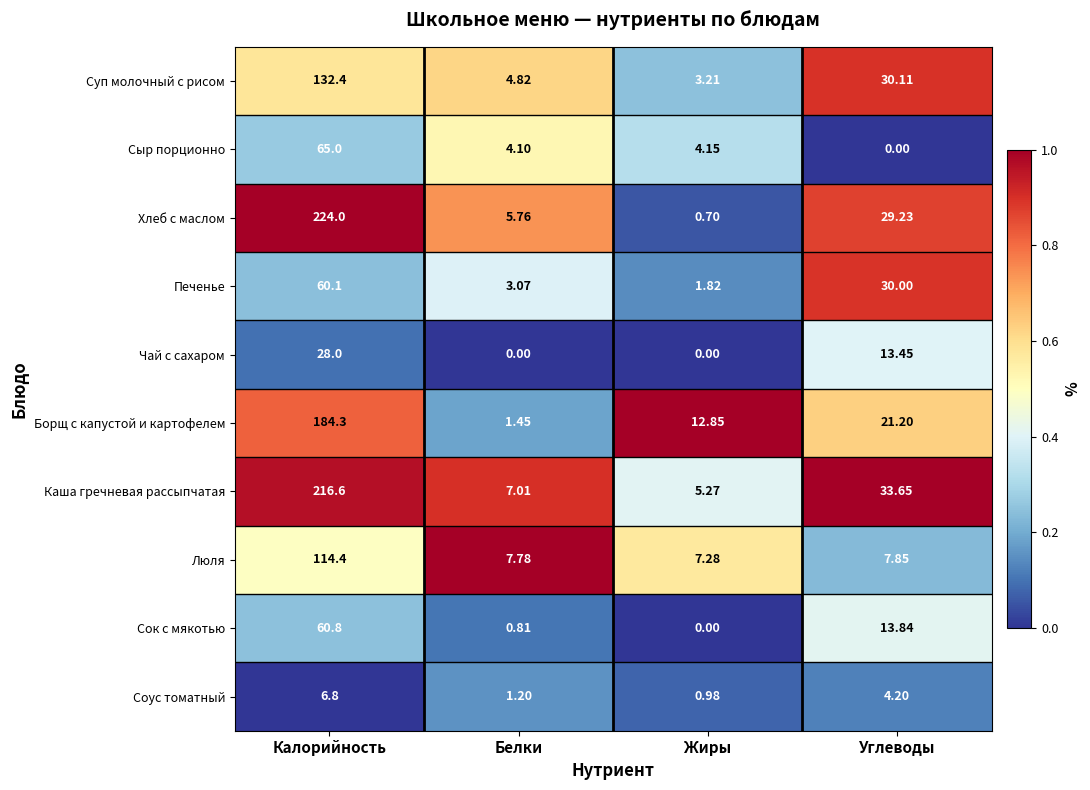

List the series in order of their peak value, highest first.

Хлеб с маслом, Каша гречневая рассыпчатая, Борщ с капустой и картофелем, Суп молочный с рисом, Люля, Сыр порционно, Сок с мякотью, Печенье, Чай с сахаром, Соус томатный